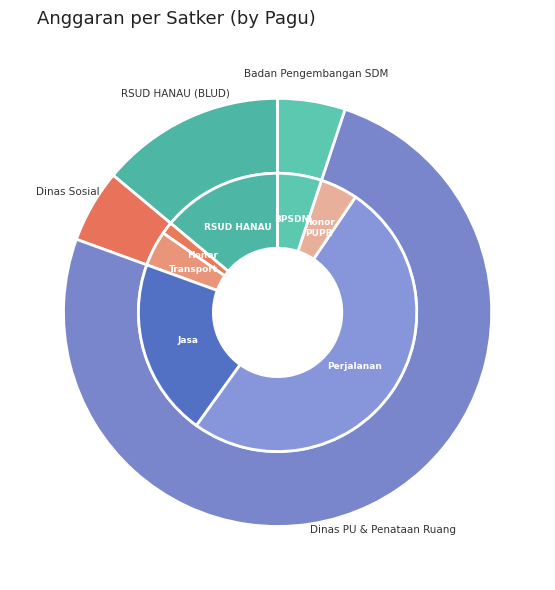

Which has a higher value, Dinas Pekerjaan Umum dan Penataan Ruang or Dinas Pekerjaan Umum dan Penataan Ruang?

Dinas Pekerjaan Umum dan Penataan Ruang